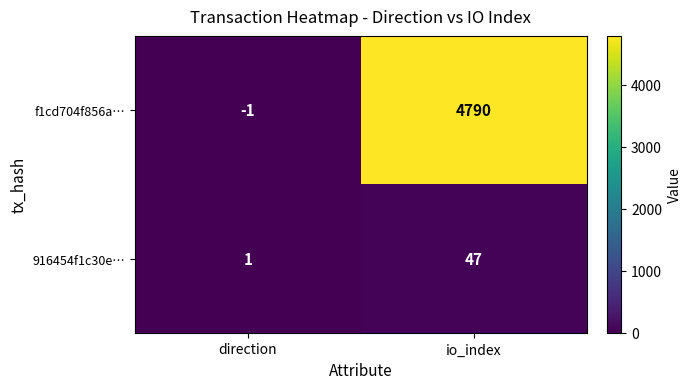

Reading left to right, what are all the values shown in this chart?

f1cd704f856a…: -1	4790
916454f1c30e…: 1	47